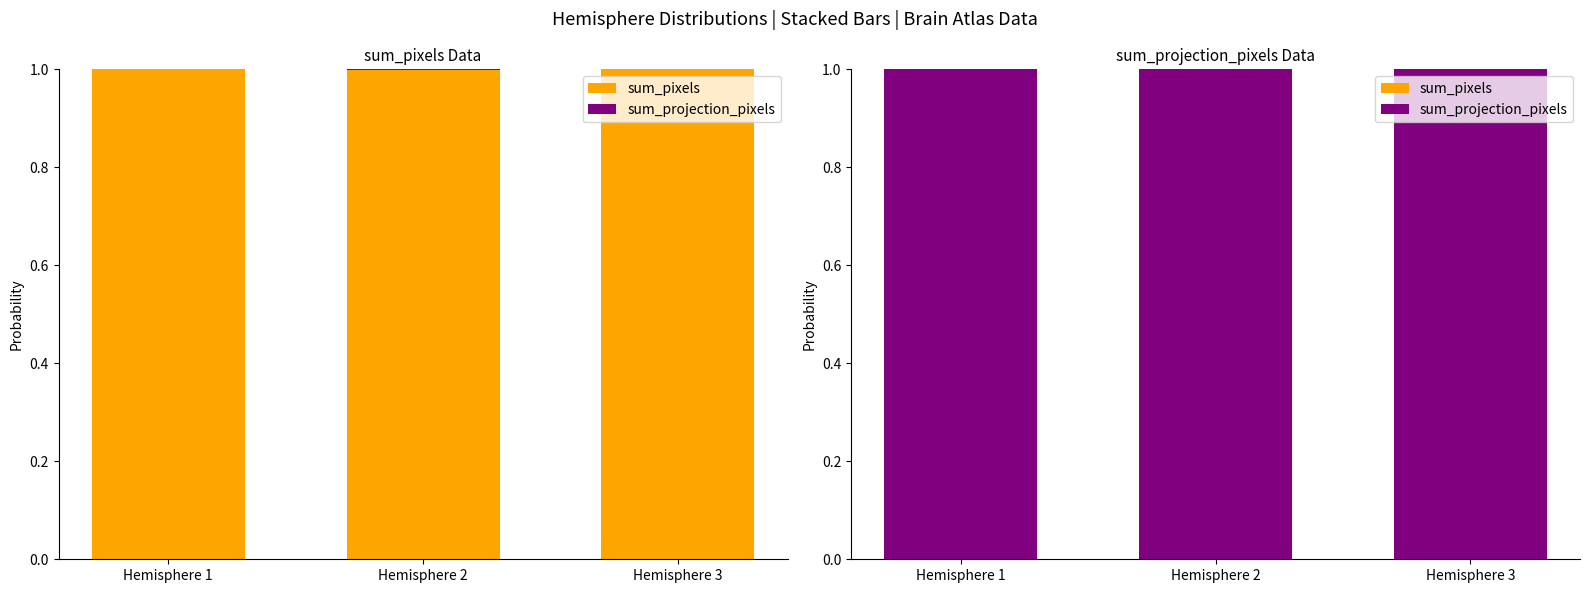

Rank the series at Hemisphere 1 from lowest to highest value.

sum_pixels, sum_projection_pixels